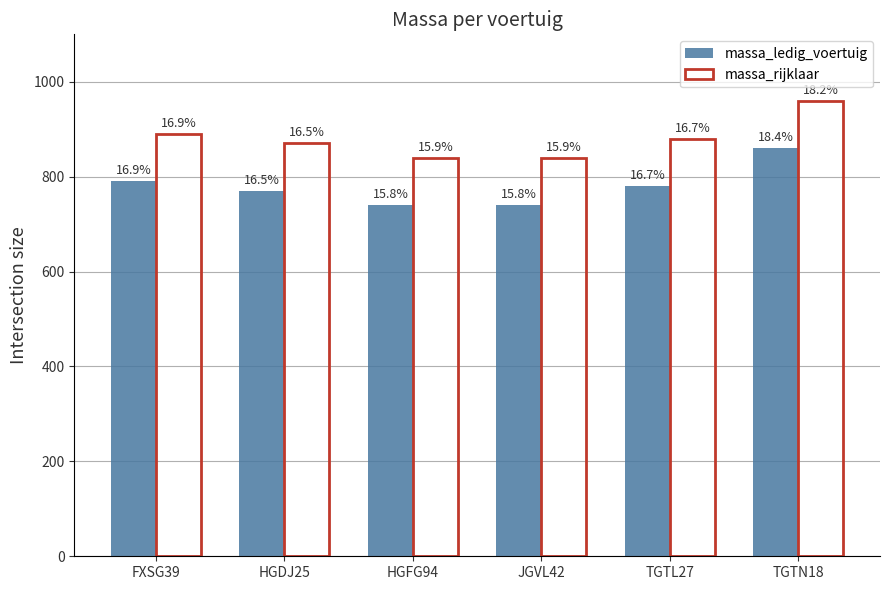

Read the massa_rijklaar value at TGTN18, to the nearest 50.

950